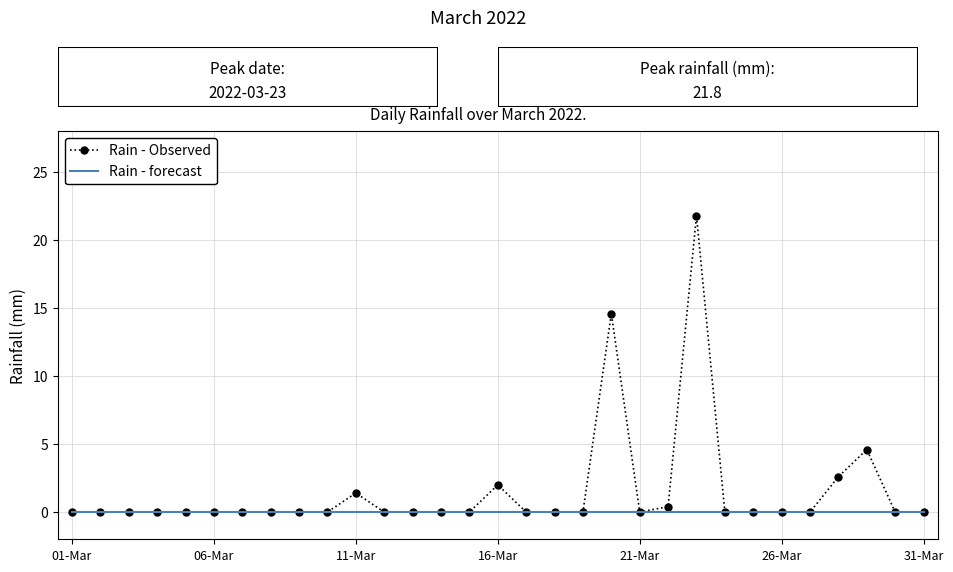

List the series in order of their peak value, highest first.

Rain - Observed, Rain - forecast